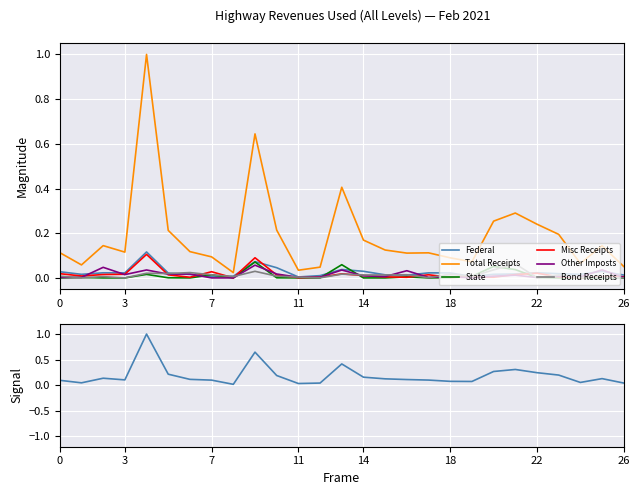

At how many categories does at least one series exceed 0?

27